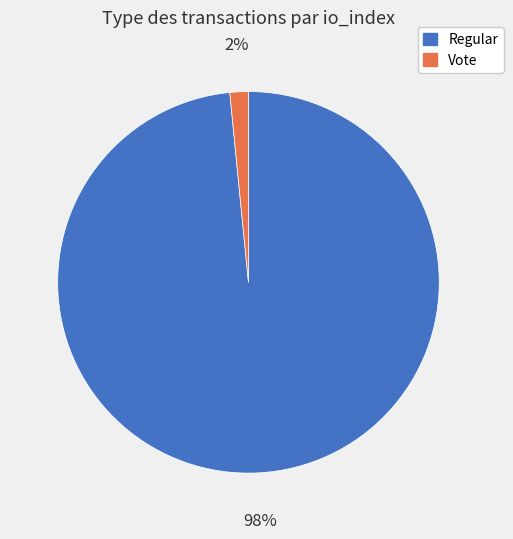

What is the largest slice in the pie chart?

Regular